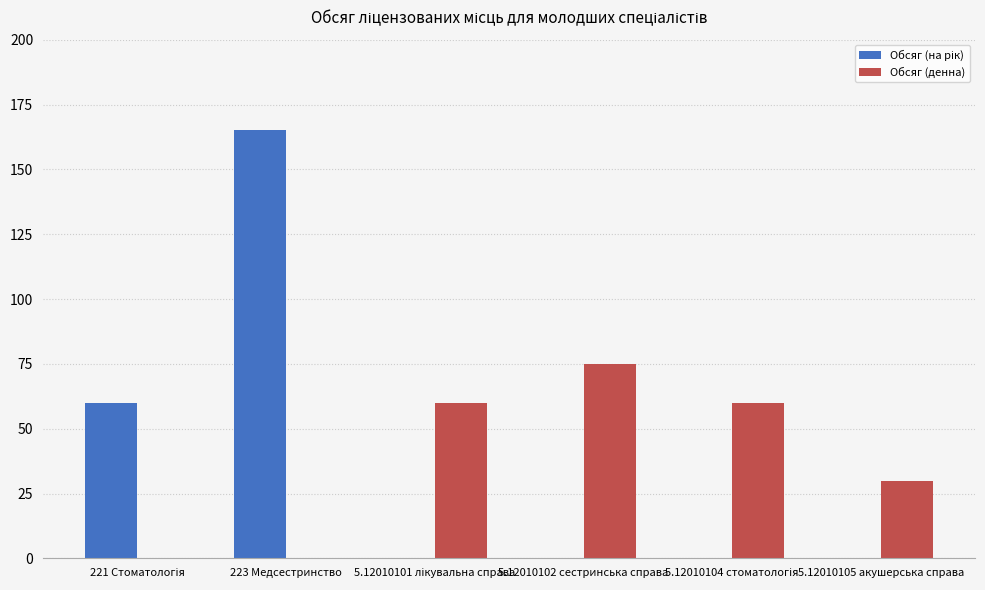

Where is Обсяг (денна) nearest to the value 37?

5.12010105 акушерська справа